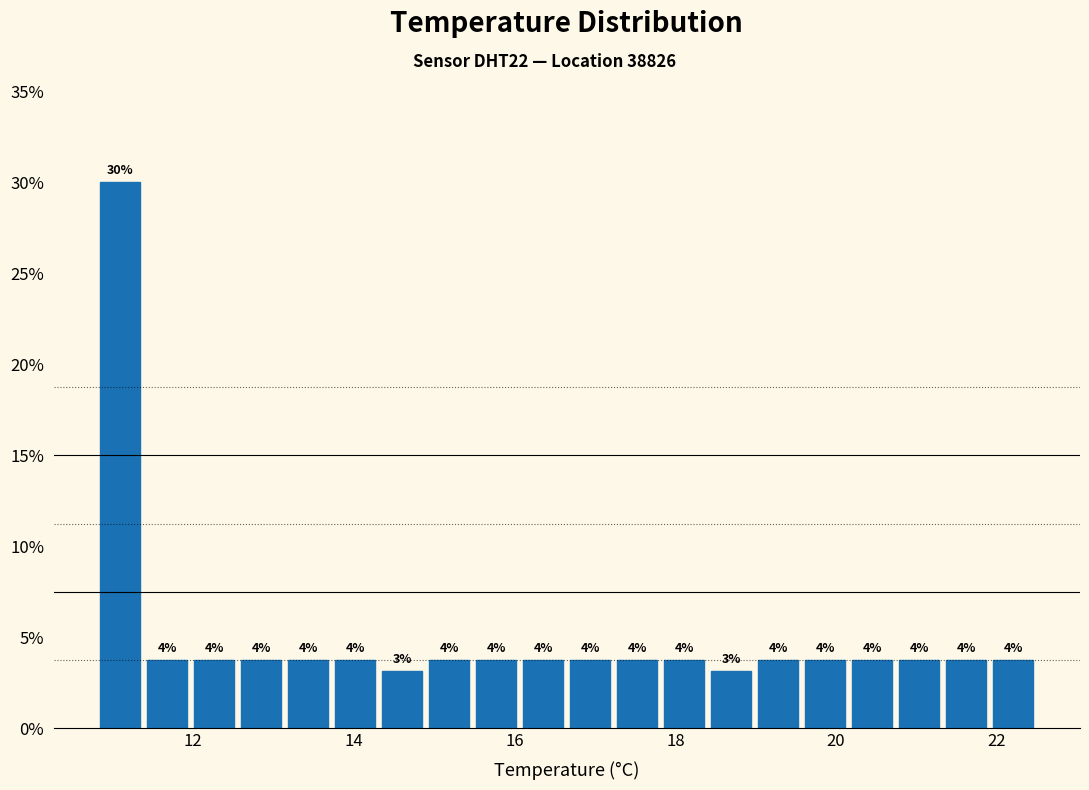

Read against the x-axis, roughly where is the centre of the tallest bar?

11.0